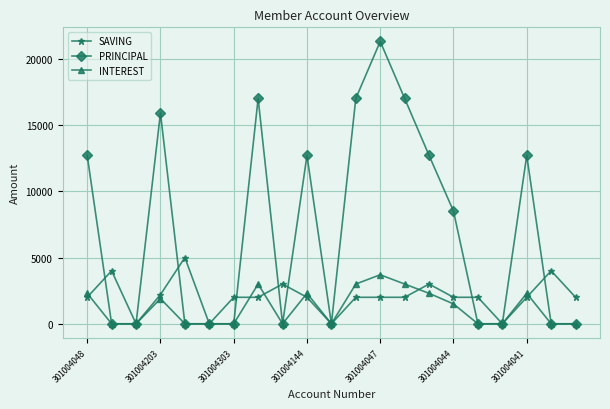

True or false: INTEREST has more than 1 points higher than both neighbors.

True